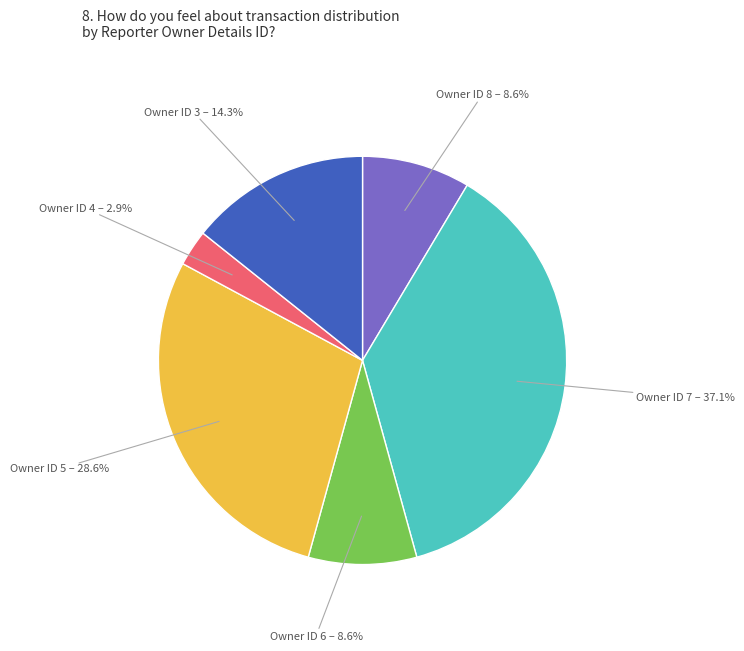

Is there a majority slice in this chart?

No